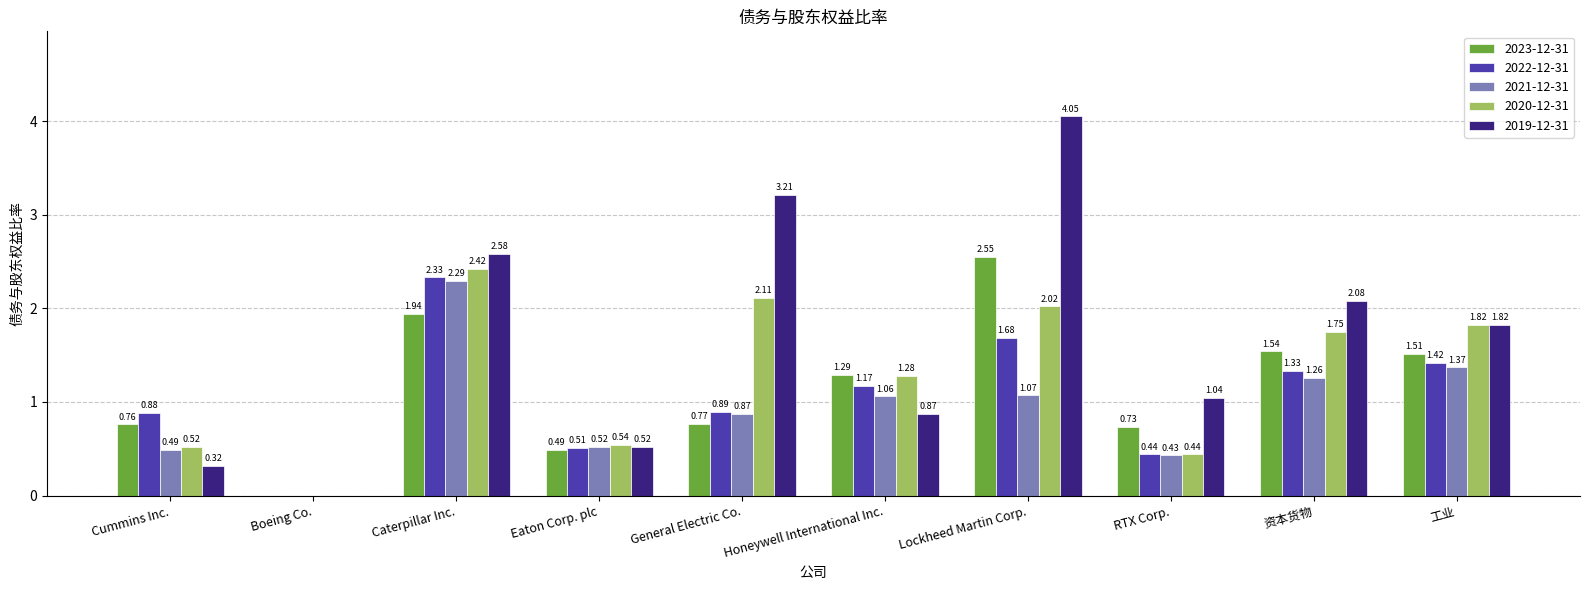

Which series changed the most between Lockheed Martin Corp. and RTX Corp.?

2019-12-31